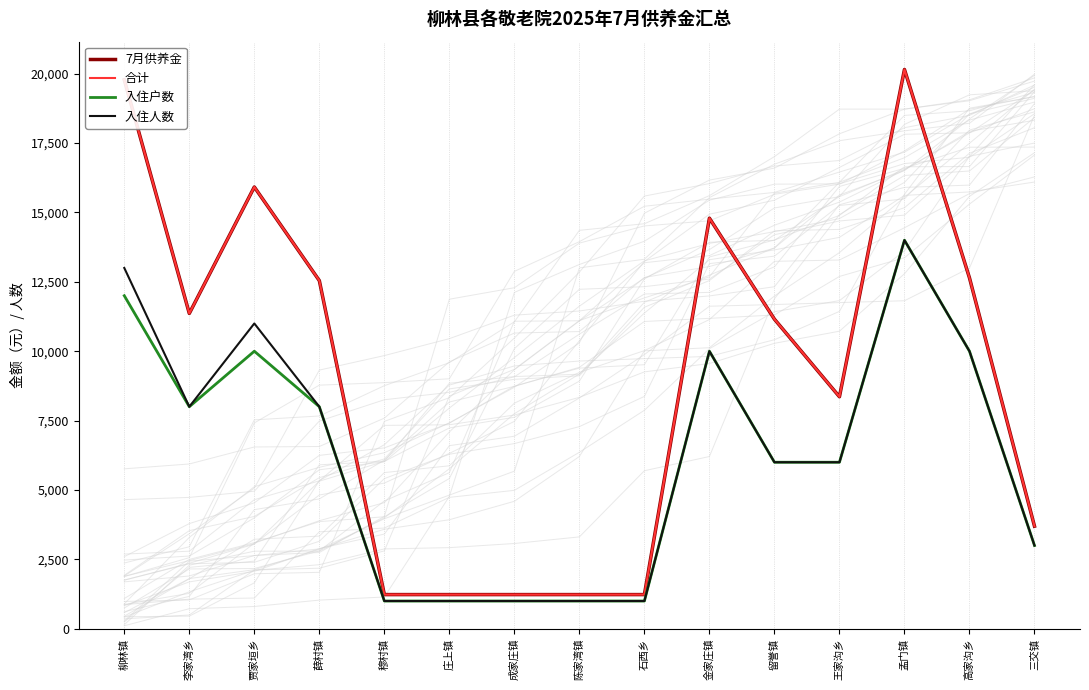

What is the maximum value for 入住户数?

14000.0